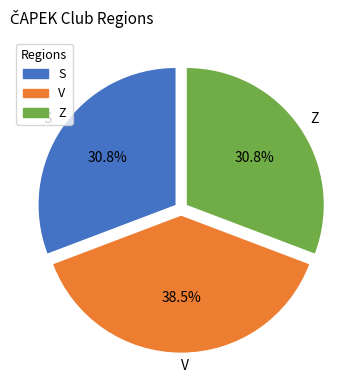

To the nearest percent, what is the combined percentage of V and Z?

69%